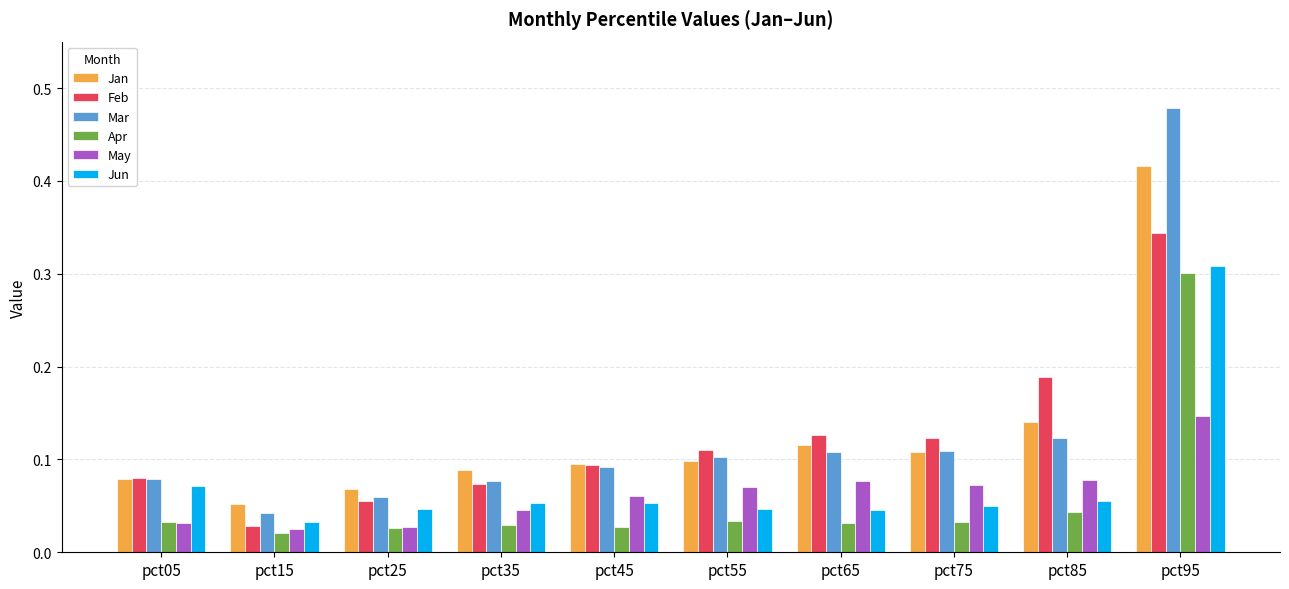

What is the sum of all Apr values?

0.6